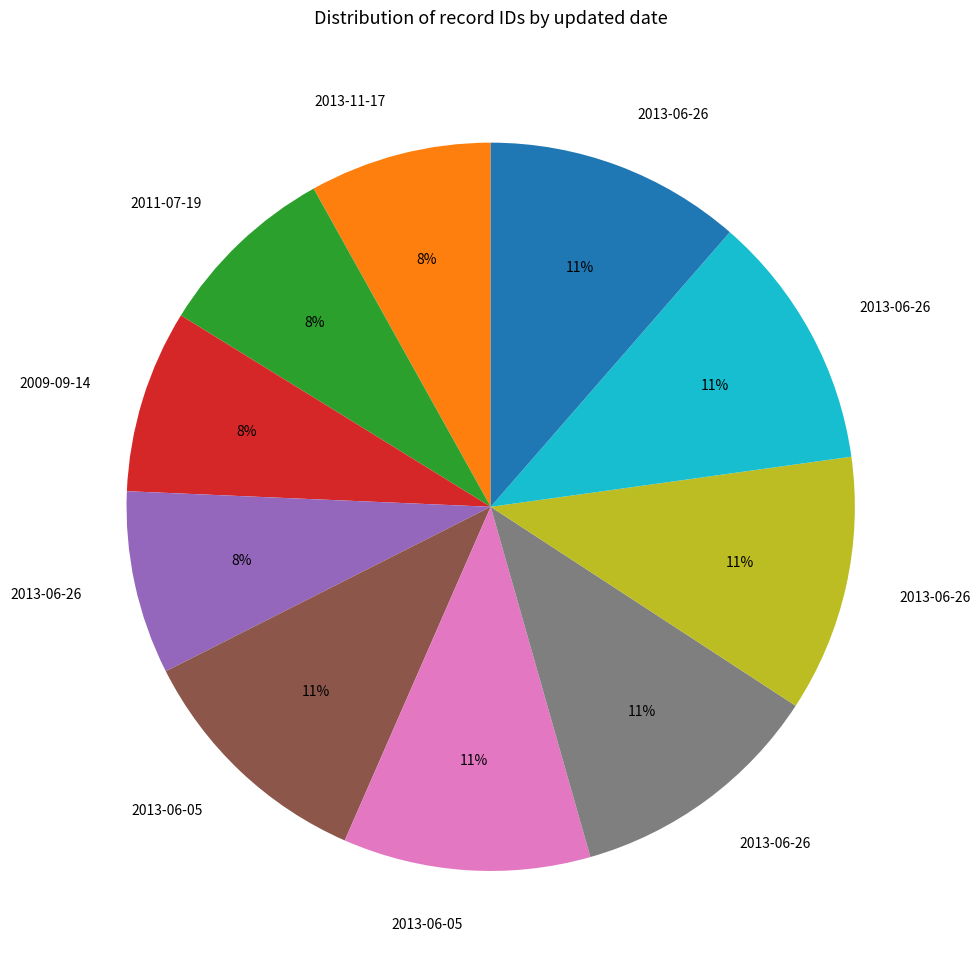

To the nearest percent, what is the average slice percentage?

10%